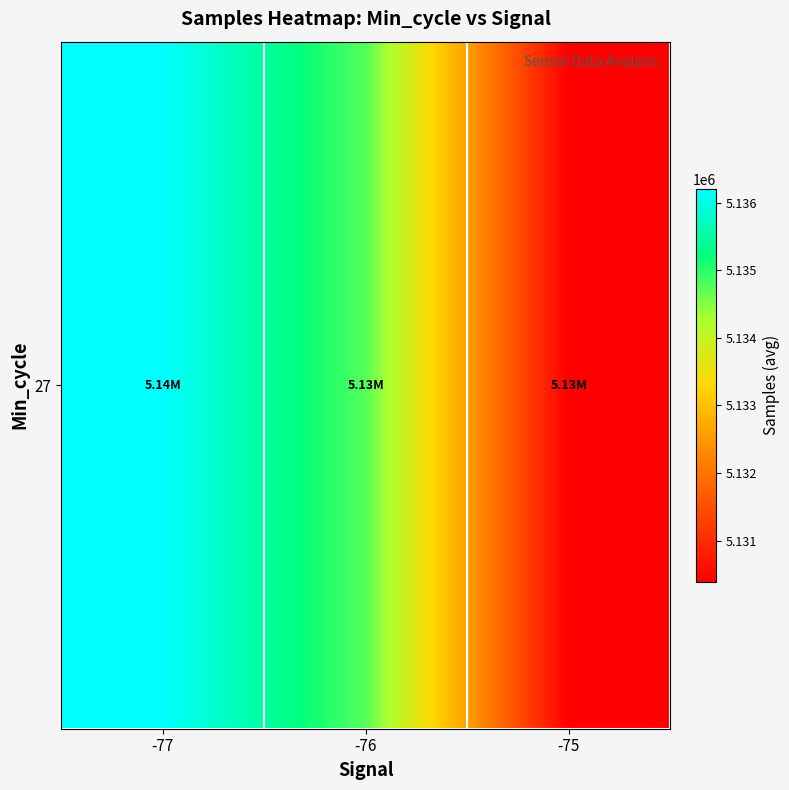

Rank the categories by value from highest to lowest.

-77, -76, -75